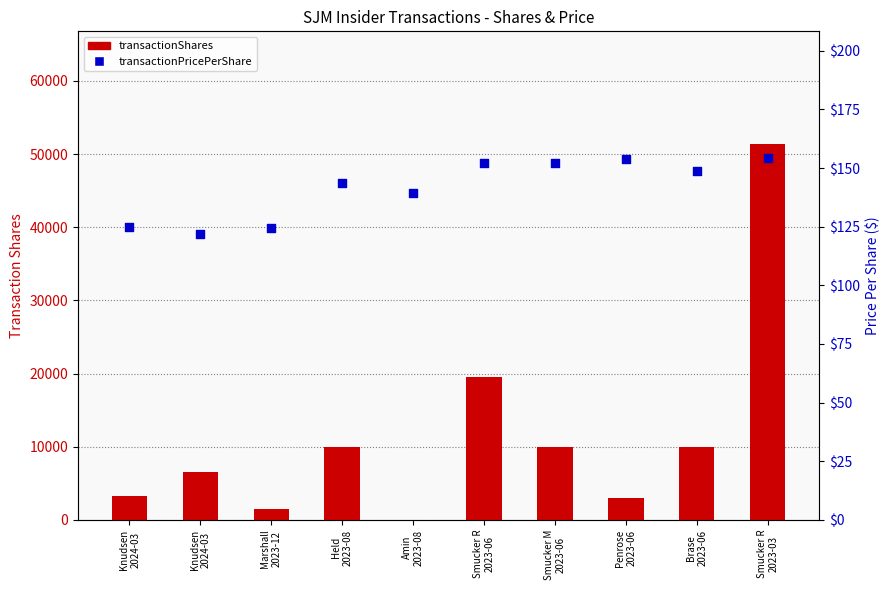

What is the total value across all series at Knudsen
2024-03?

3324.8